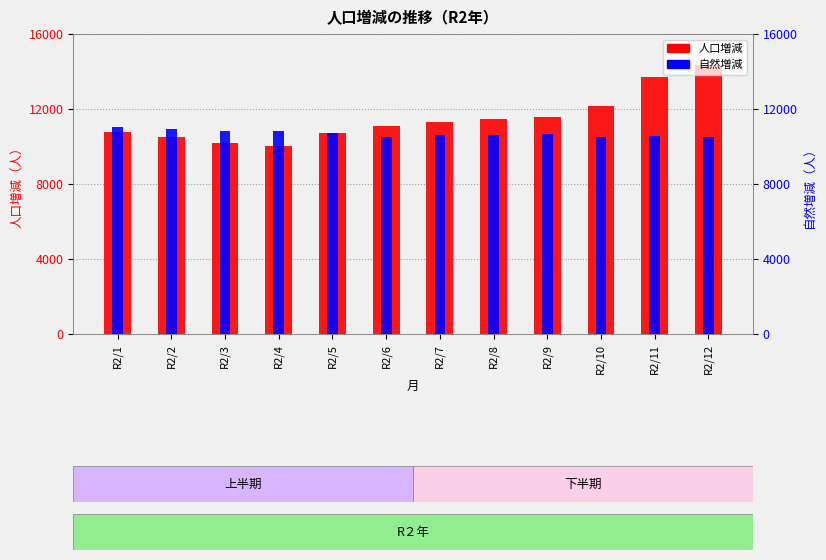

List the series in order of their overall mean, highest first.

人口増減, 自然増減